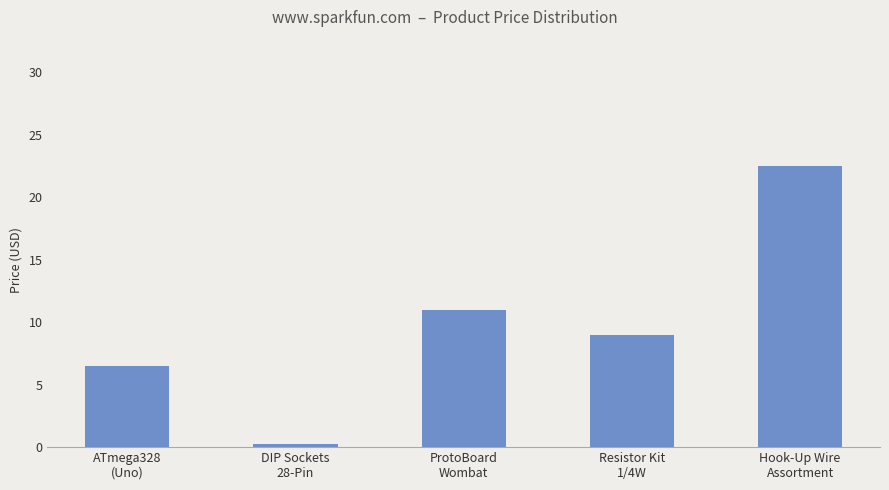

The chart shows a value of 22.5 at Hook-Up Wire
Assortment. True or false?

True